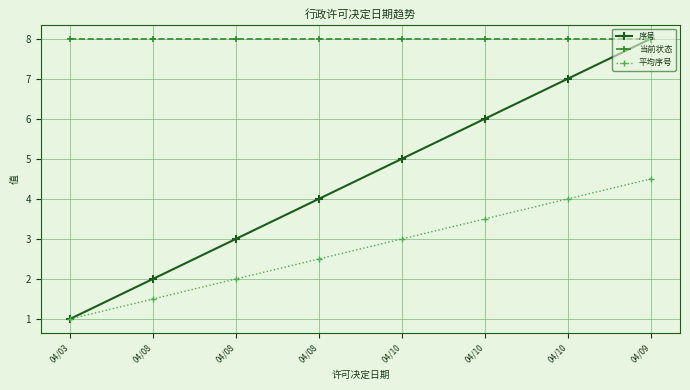

Does the chart have visible grid lines?

Yes